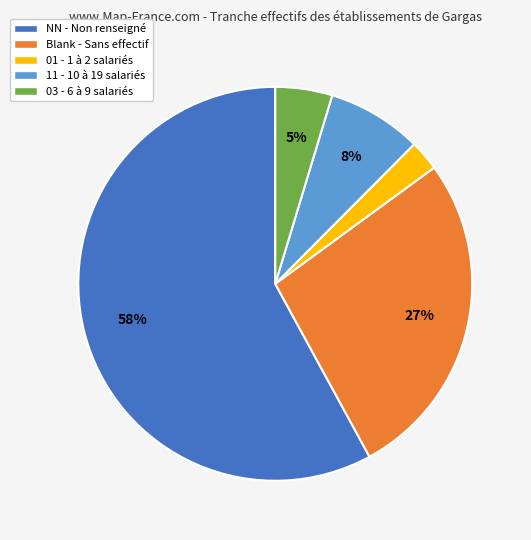

To the nearest percent, what is the average slice percentage?

20%